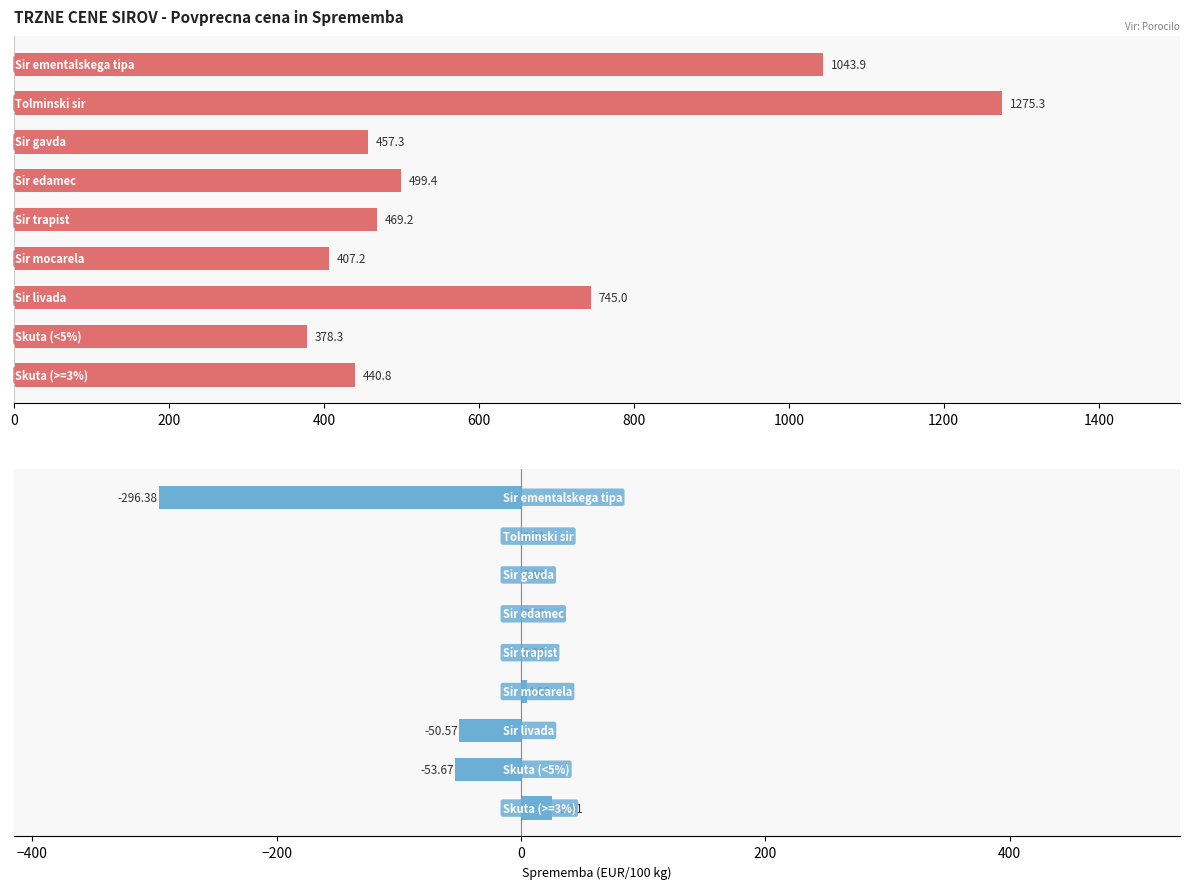

What is the value of the Povprecna cena (EUR/100 kg) bar at the 3rd from the left?

457.3